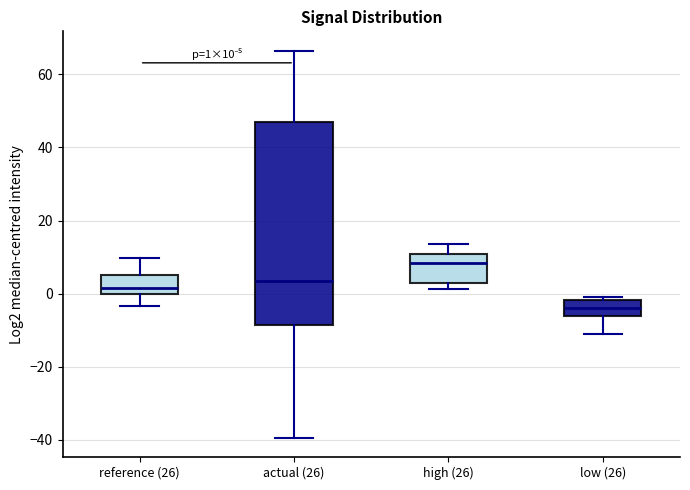

Comparing the boxes themselves (not the whiskers), which one is the tallest?

actual (26)